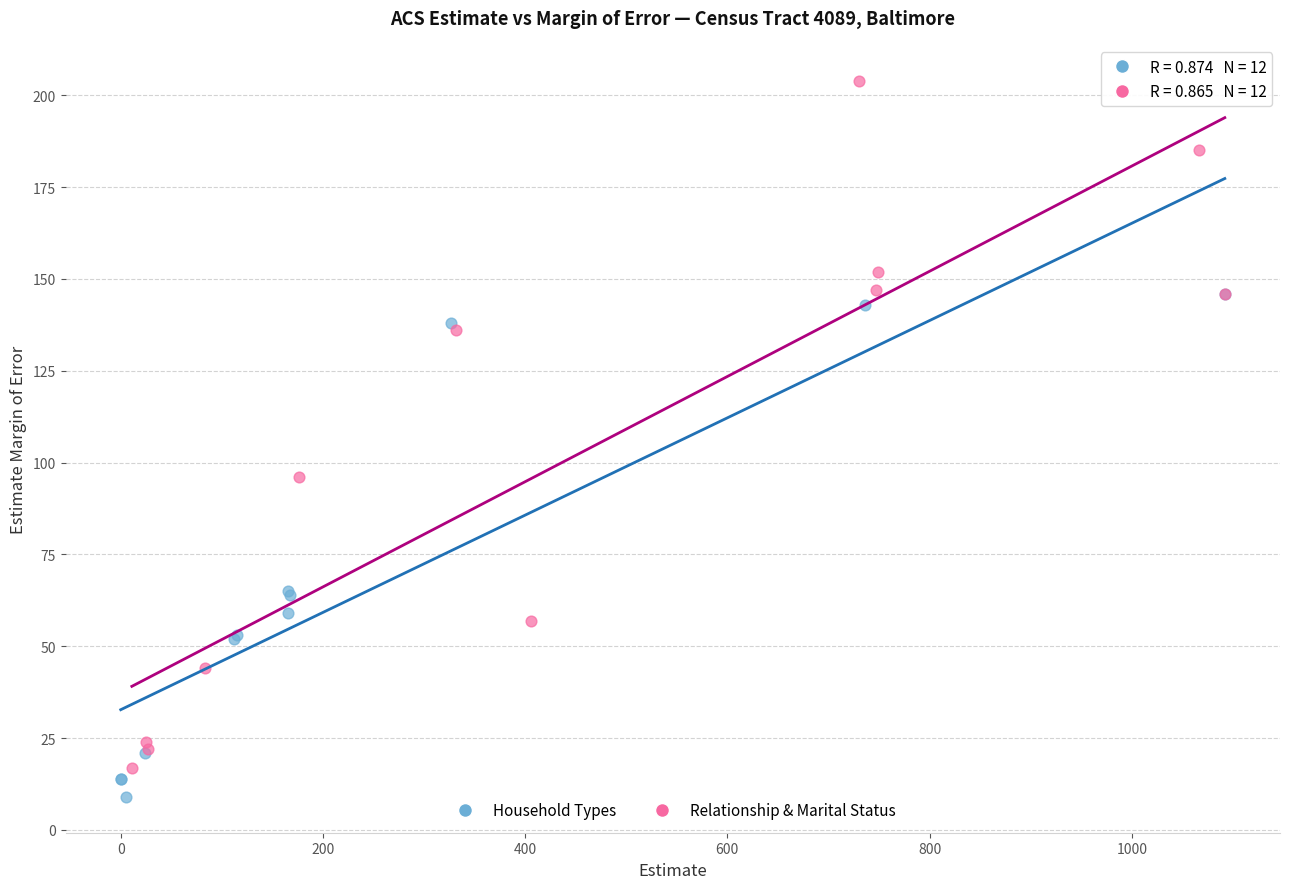

Which series contains the highest Y value?

Relationship & Marital Status